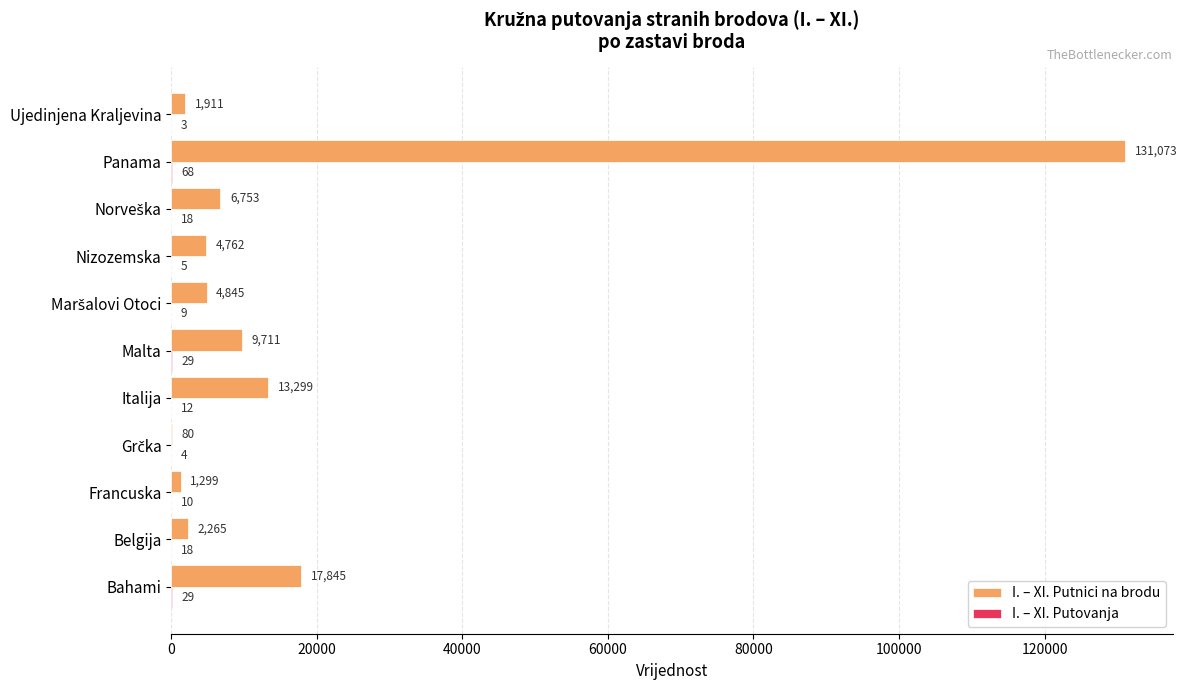

At which category is the sum across all series the highest?

Panama